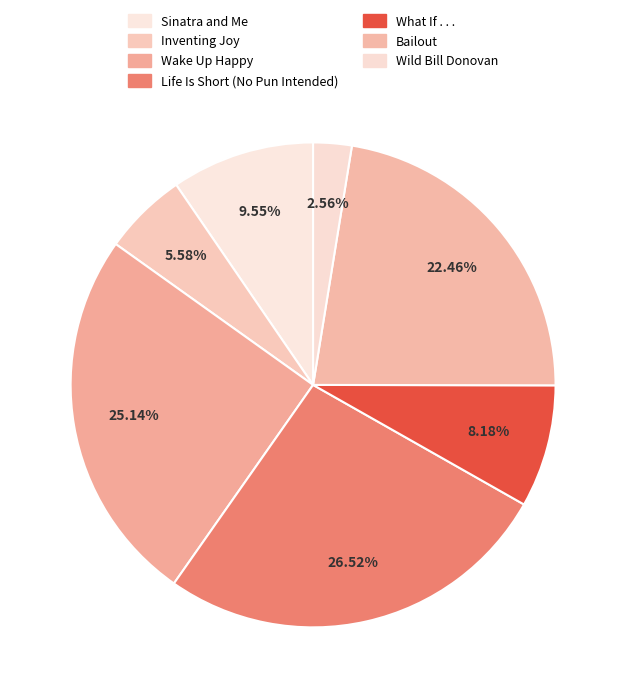

How many segments does this pie chart have?

7